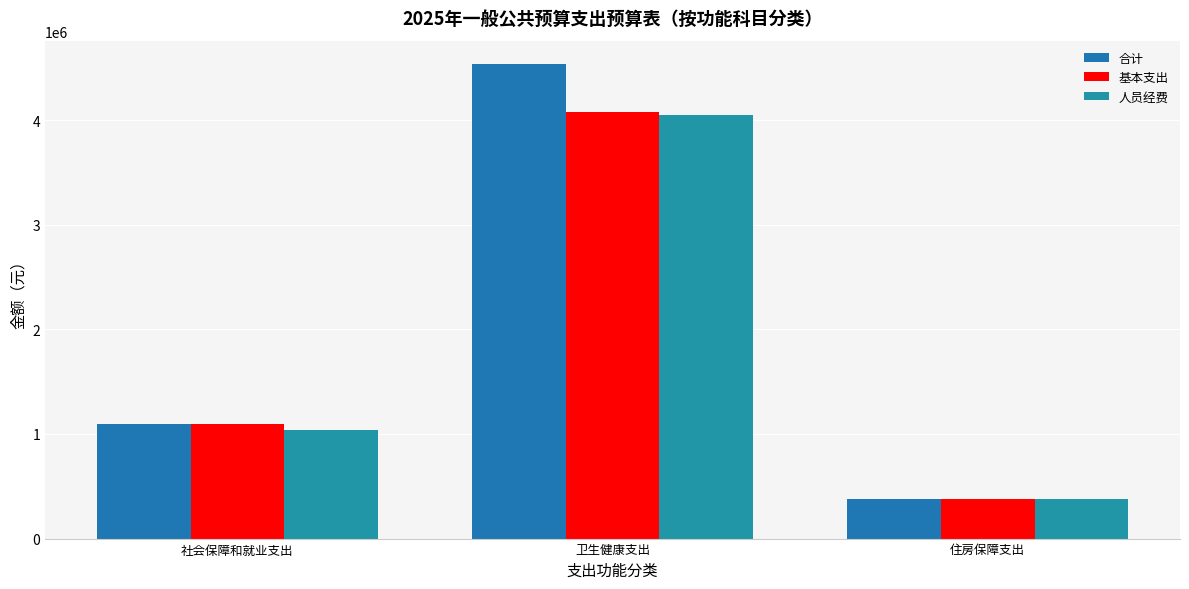

At how many categories does at least one series exceed 3206646?

1